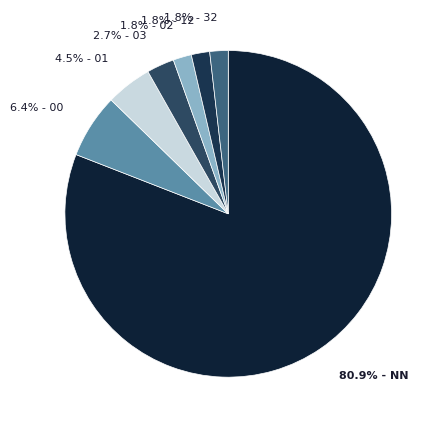

Count the number of slices in the pie.

7